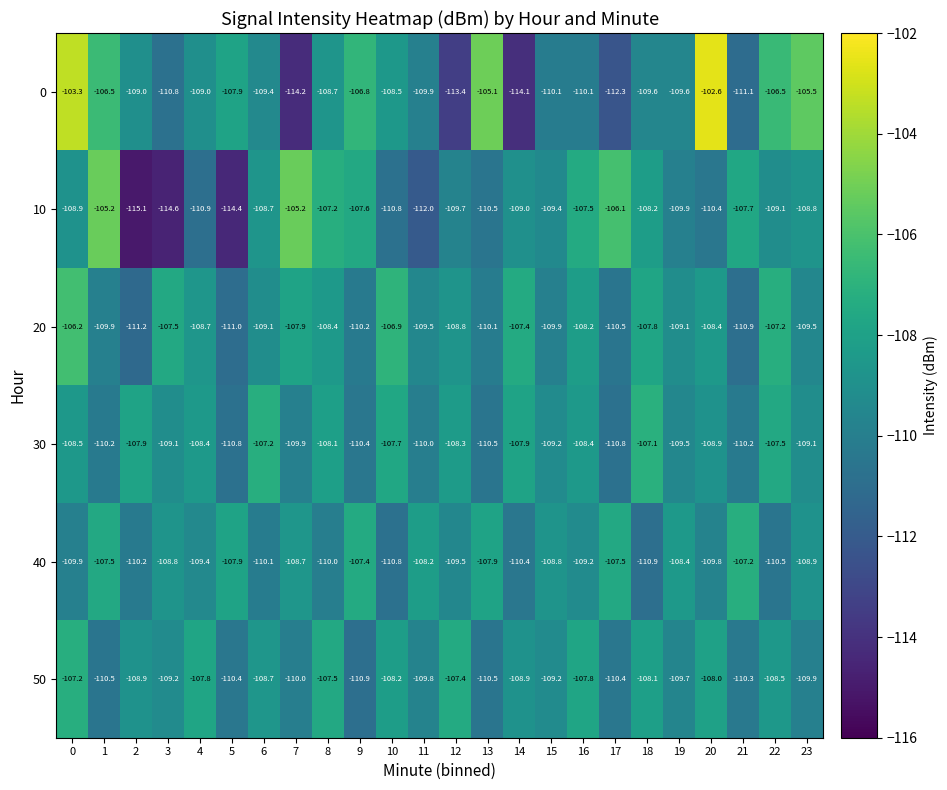

What is the average value of the 50 series?

-109.1